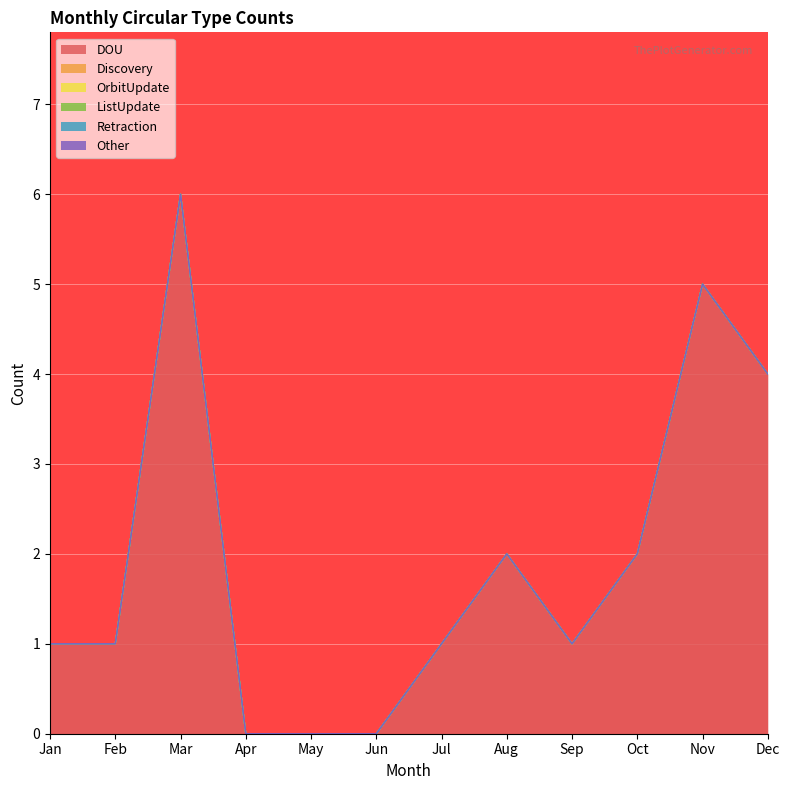

Is it true that ListUpdate equals 0 at Feb?

True